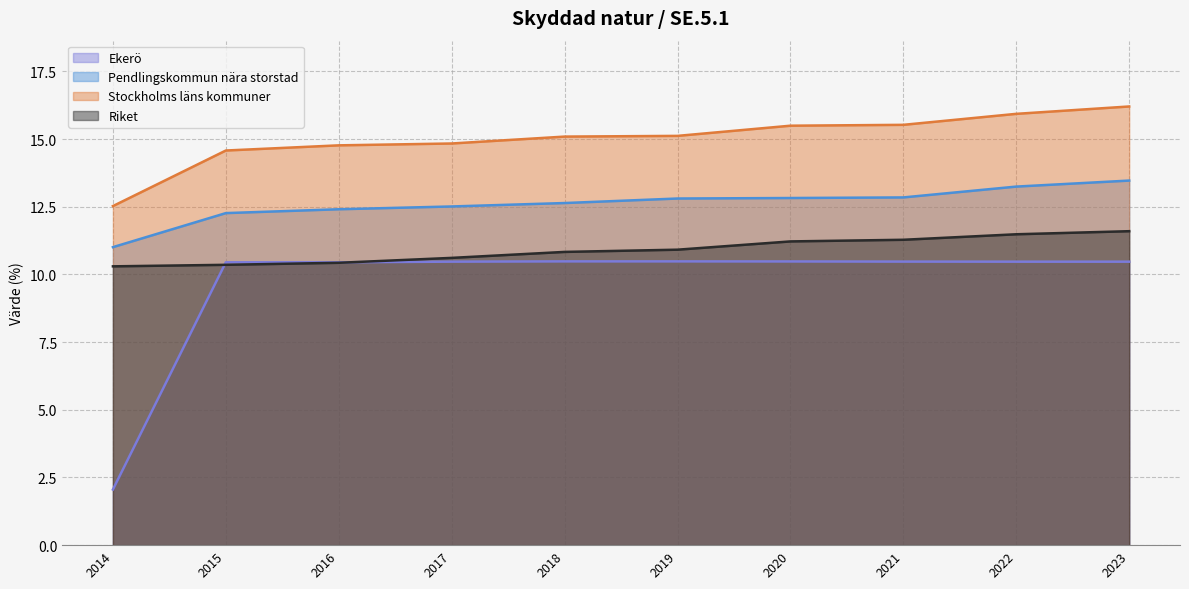

The Pendlingskommun nära storstad (linje) series shows 12.8 at 2019. True or false?

True